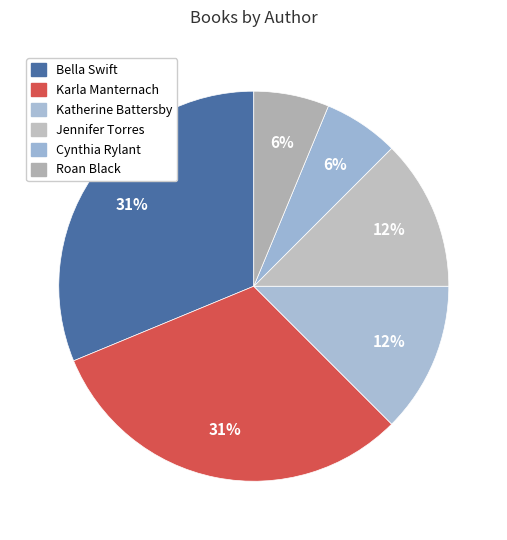

Which category has the smallest portion of the pie?

Cynthia Rylant (20564573)